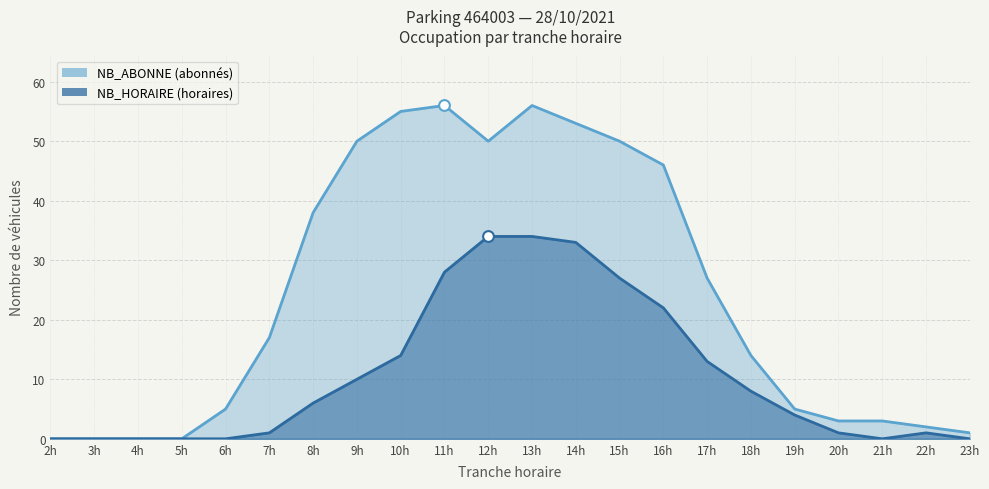

What are all the series names shown in the legend?

NB_HORAIRE, NB_ABONNE